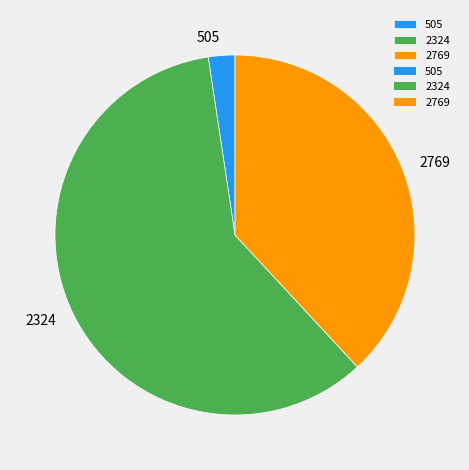

Is it true that 505 is 2% of the pie?

True